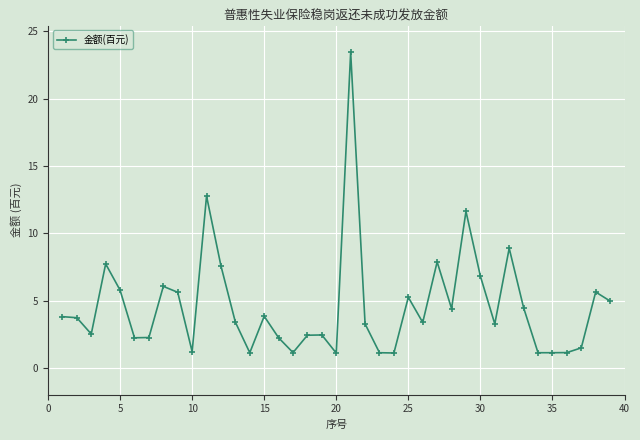

What is the greatest value displayed?

23.4